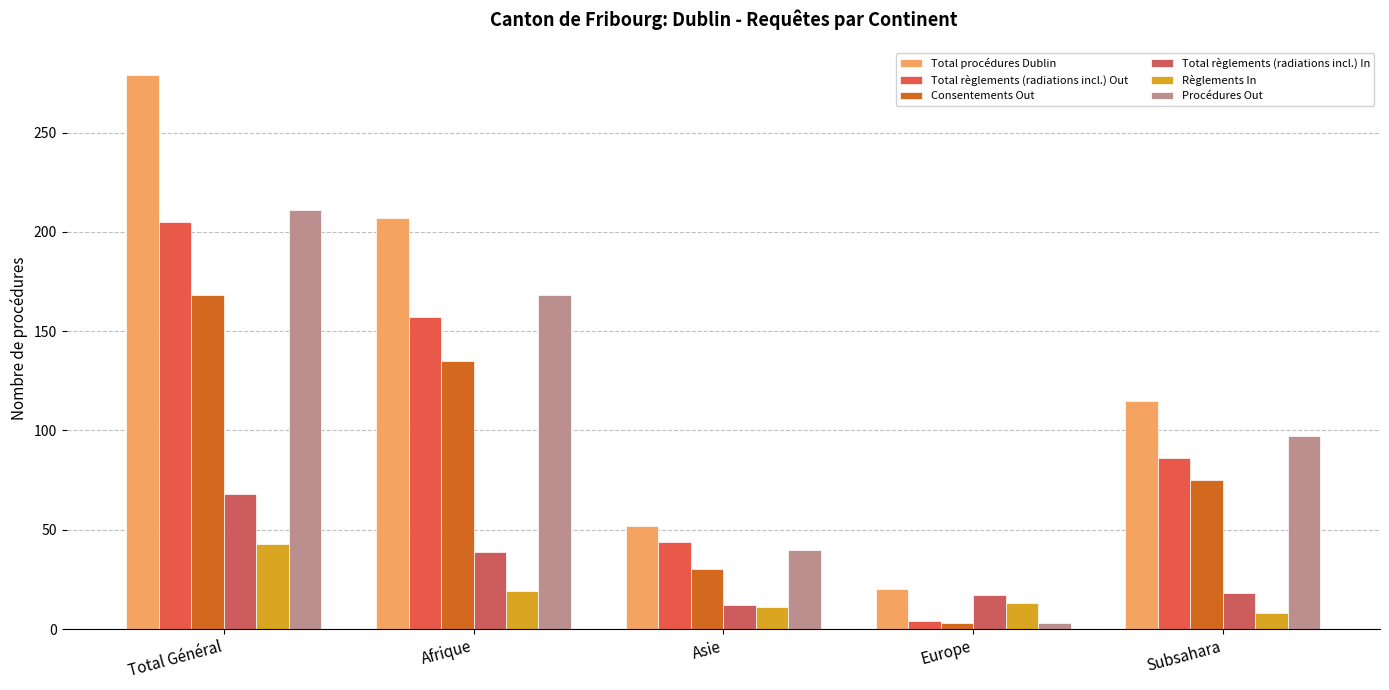

Count the number of categories in the chart.

5